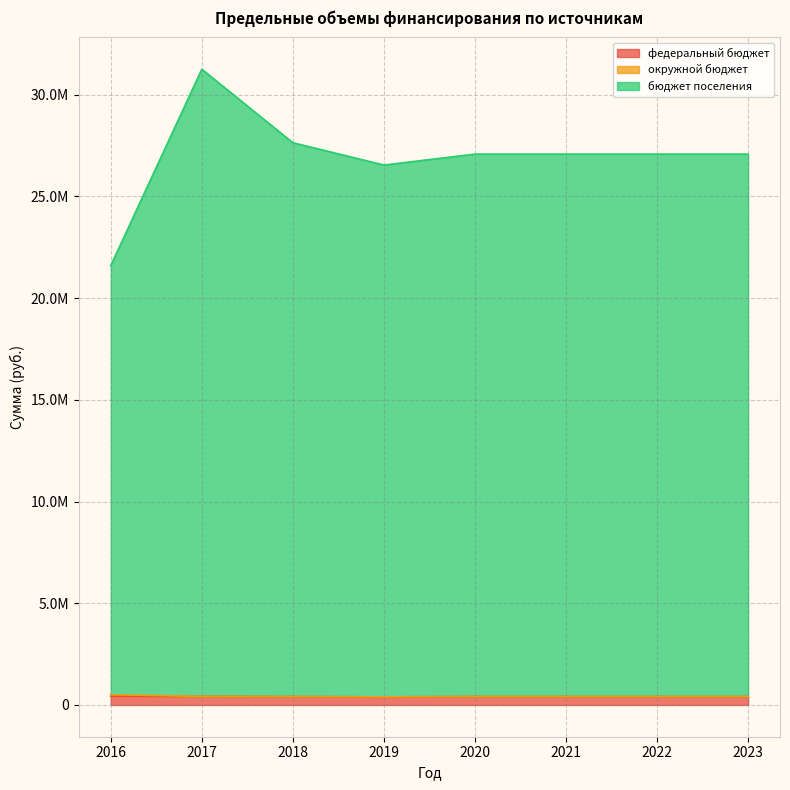

True or false: бюджет поселения has more than 1 interior local peaks.

False